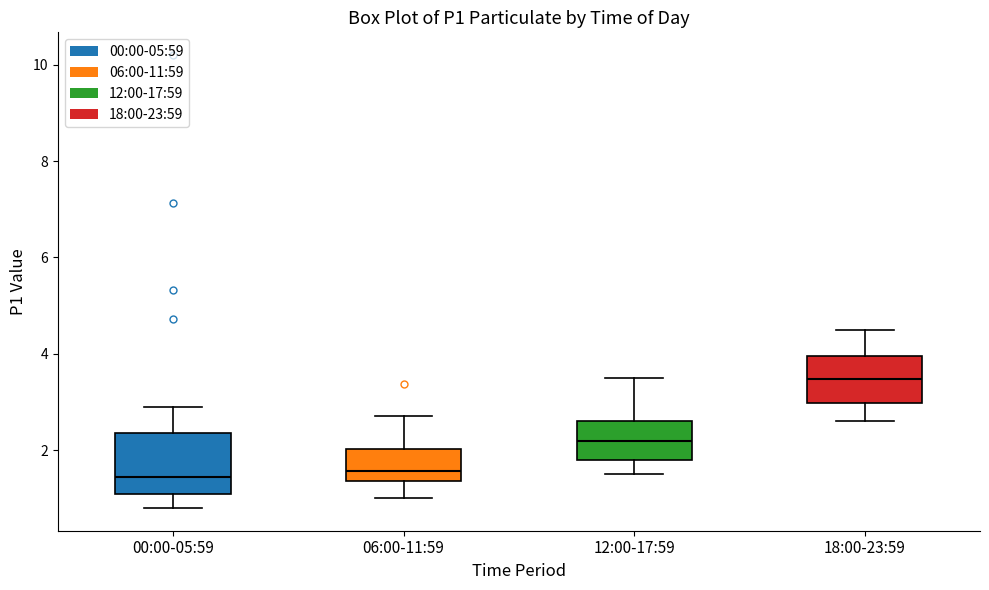

Where does the upper whisker of the box for 00:00-05:59 end on the y-axis? The values are not printed on the chart, so give them approximately, as read against the axis.

3.0